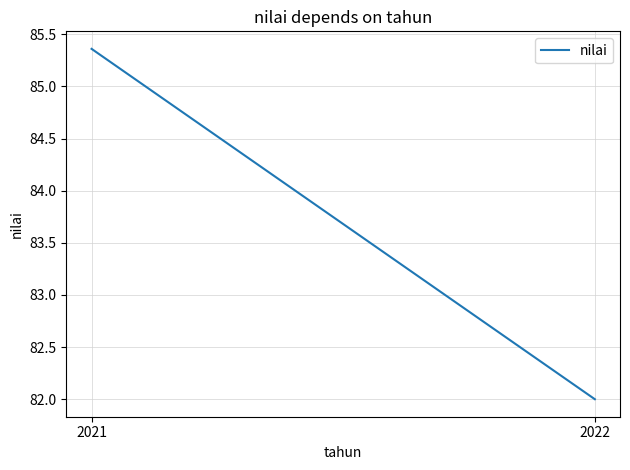

The chart shows a value of 29.2 at 2022. True or false?

False